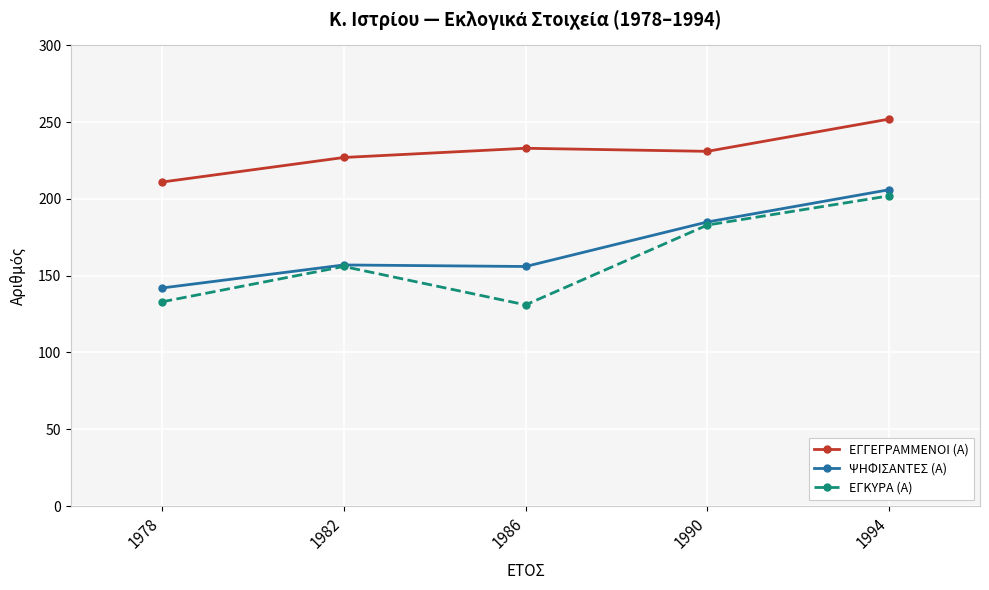

How many values in the ΕΓΓΕΓΡΑΜΜΕΝΟΙ (Α) series are below 231?

2